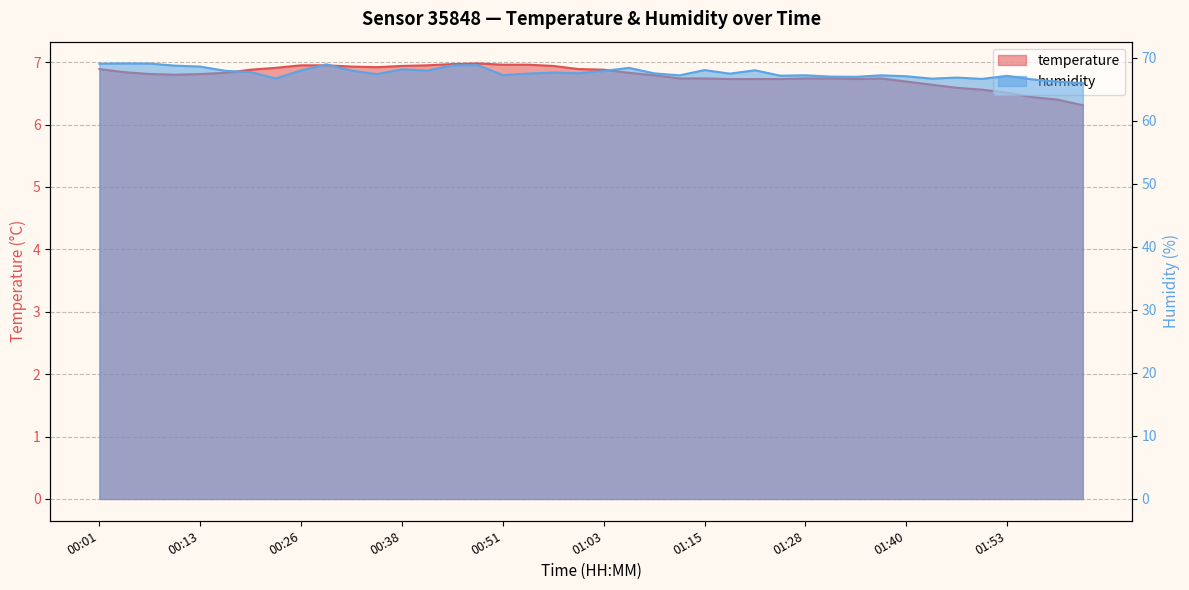

What is the difference between the highest and lowest values at 00:54?

60.5